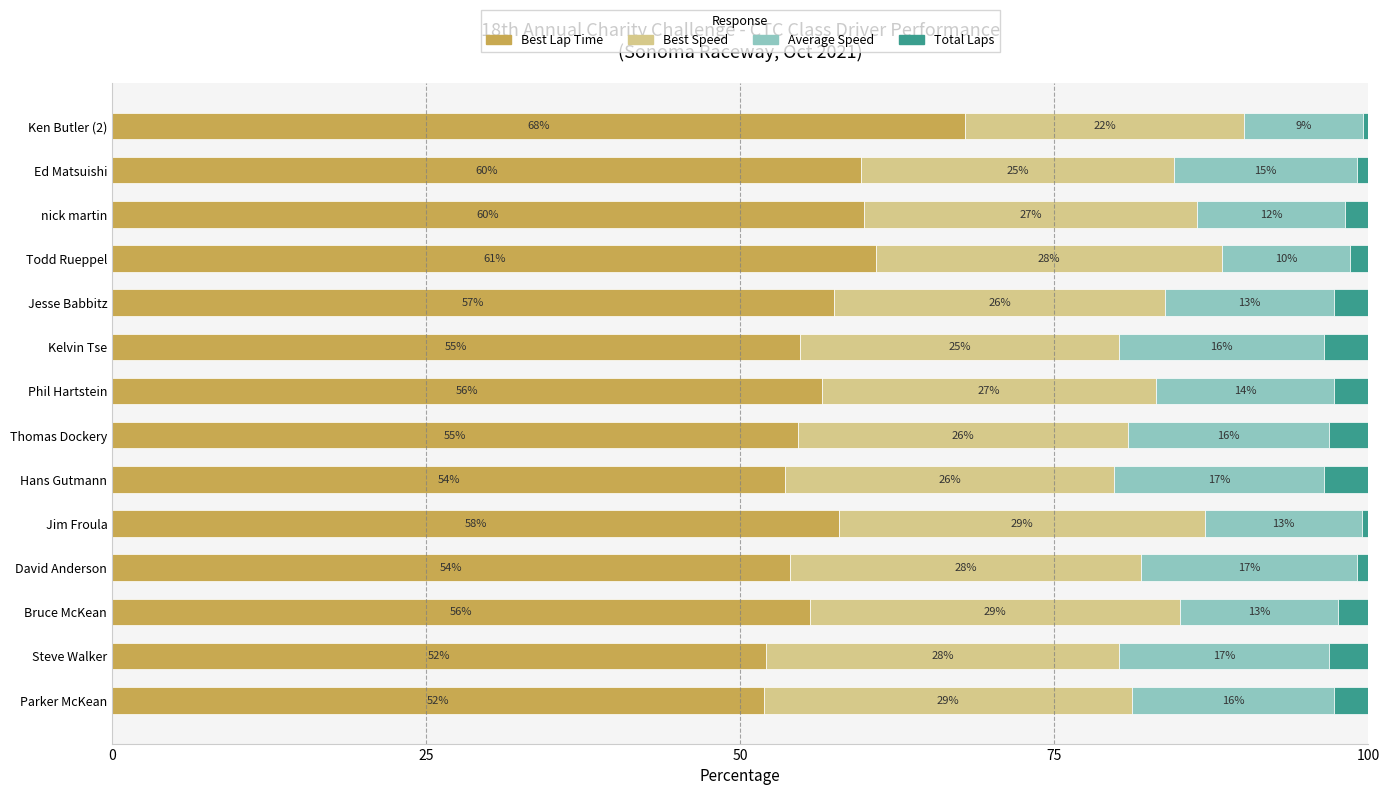

What is the sum of all Average Speed values?

197.5